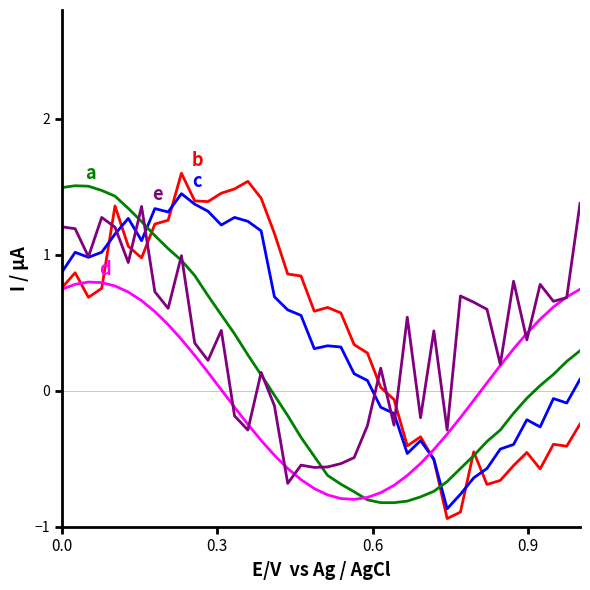

What is the greatest value displayed?

1.6